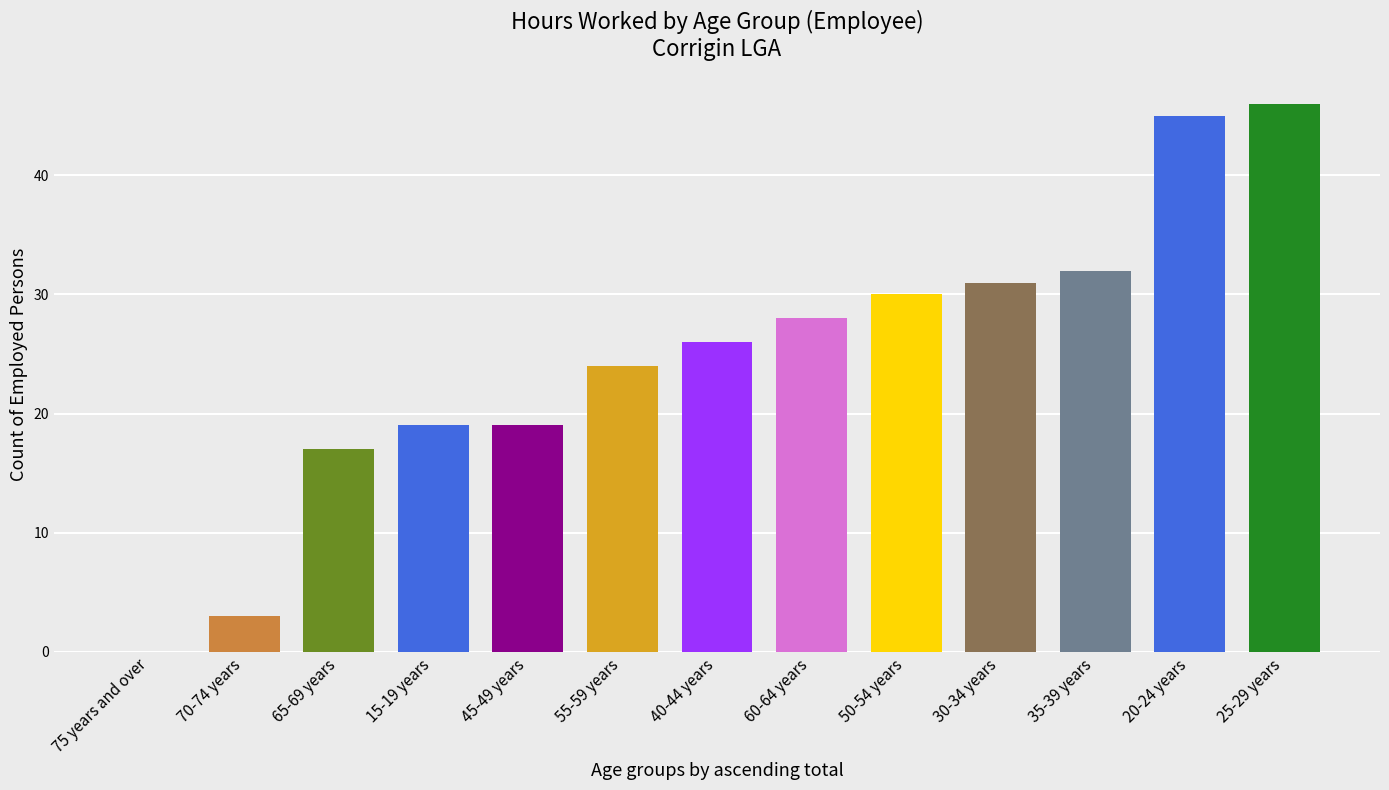

What is the maximum value shown in the chart?

46